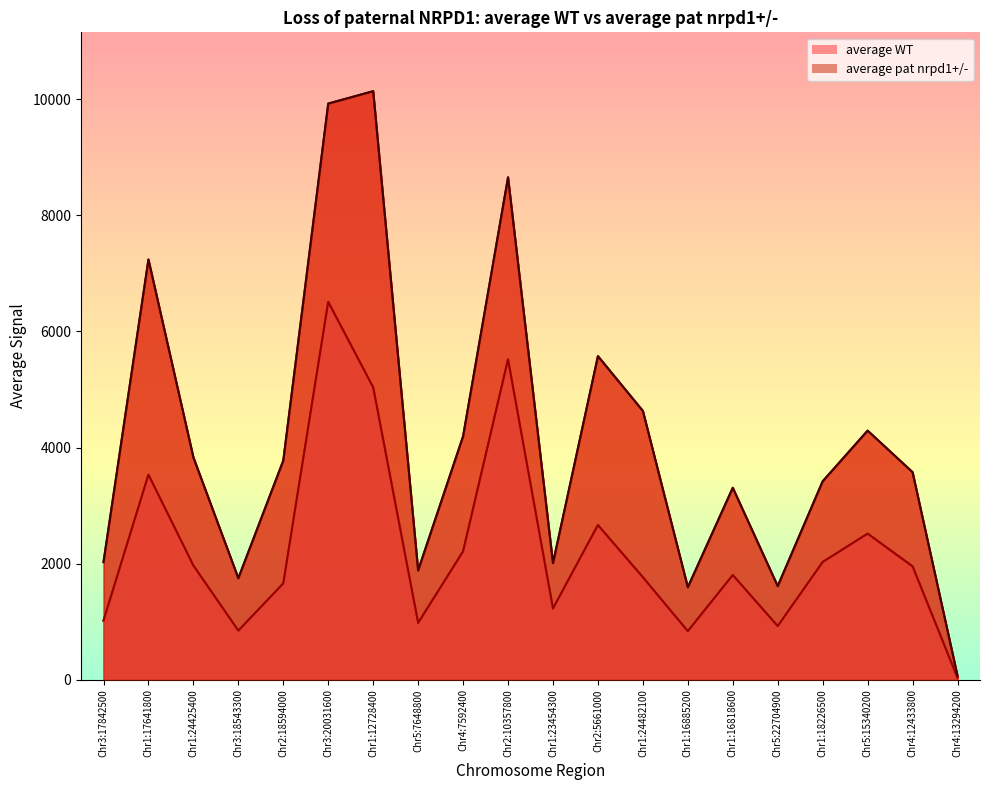

Rank the categories by average pat nrpd1+/- value from highest to lowest.

Chr1:12728400, Chr3:20031600, Chr2:10357800, Chr1:17641800, Chr2:5661000, Chr1:24482100, Chr5:15340200, Chr4:7592400, Chr1:24425400, Chr2:18594000, Chr4:12433800, Chr1:18226500, Chr1:16818600, Chr3:17842500, Chr1:23454300, Chr5:7648800, Chr3:18543300, Chr5:22704900, Chr1:16885200, Chr4:13294200